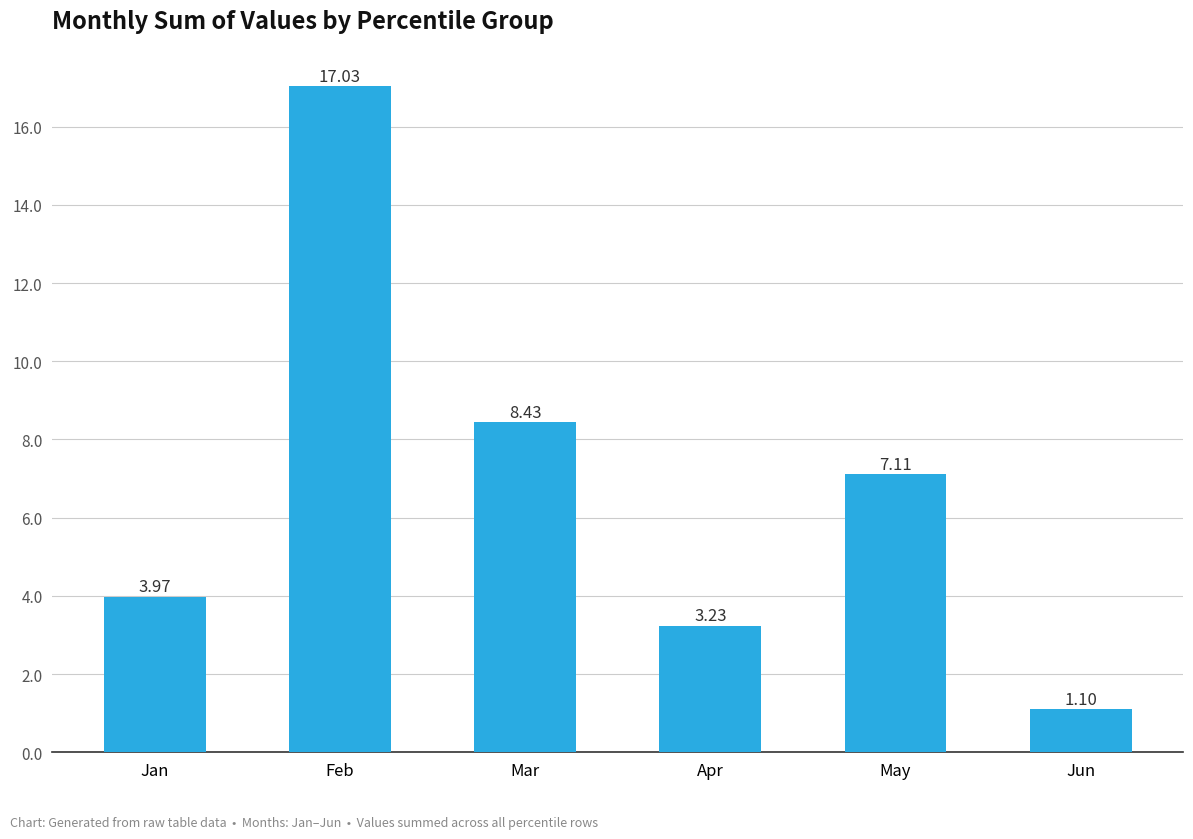

True or false: the data shows 17.0 at Feb.

True